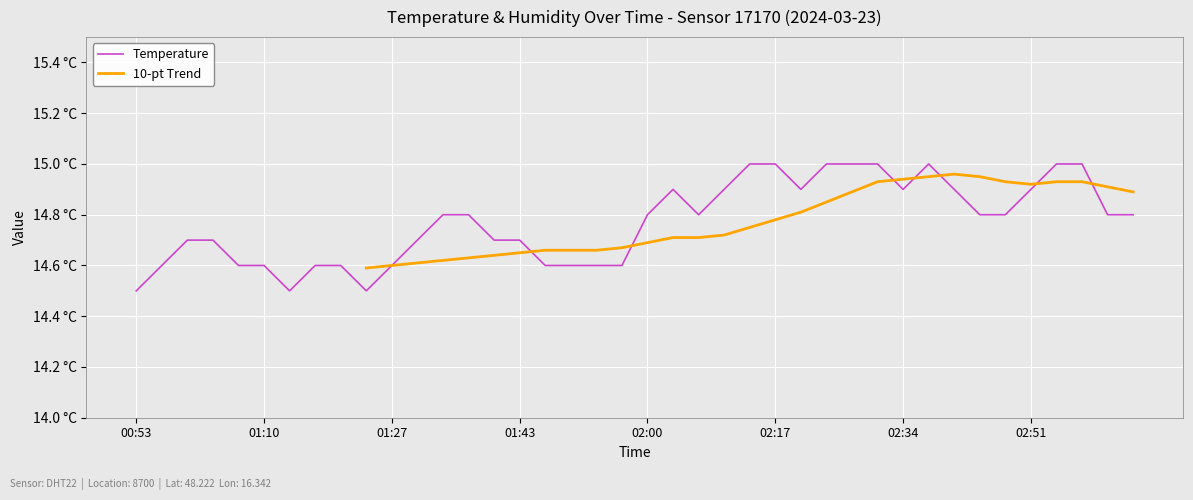

What is the difference between the second highest and second lowest values?

0.5